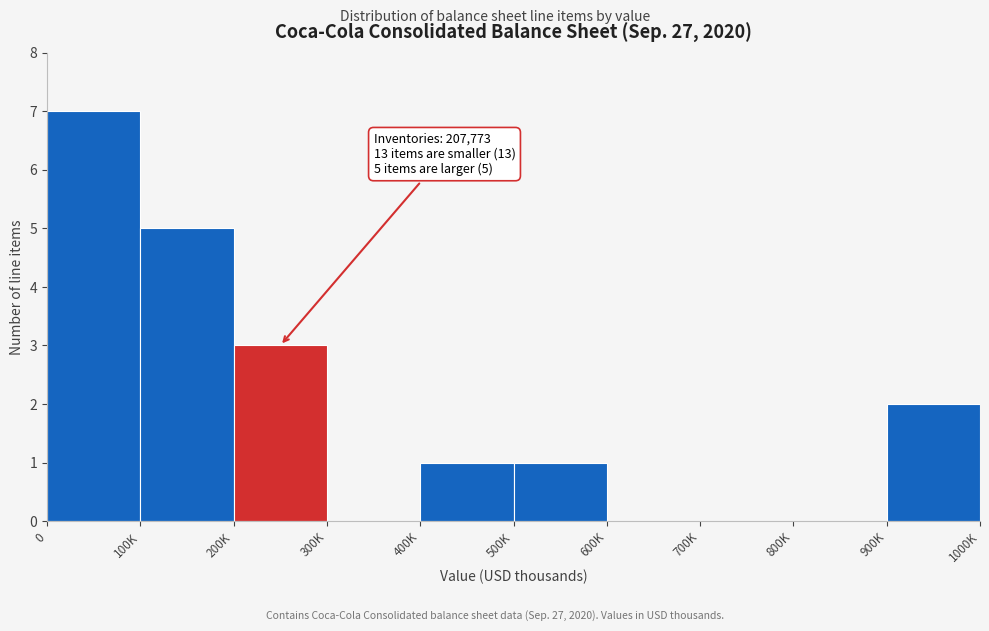

Reading left to right, extract all data points from this chart.

0=7	100K=5	200K=3	300K=0	400K=1	500K=1	600K=0	700K=0	800K=0	900K=2